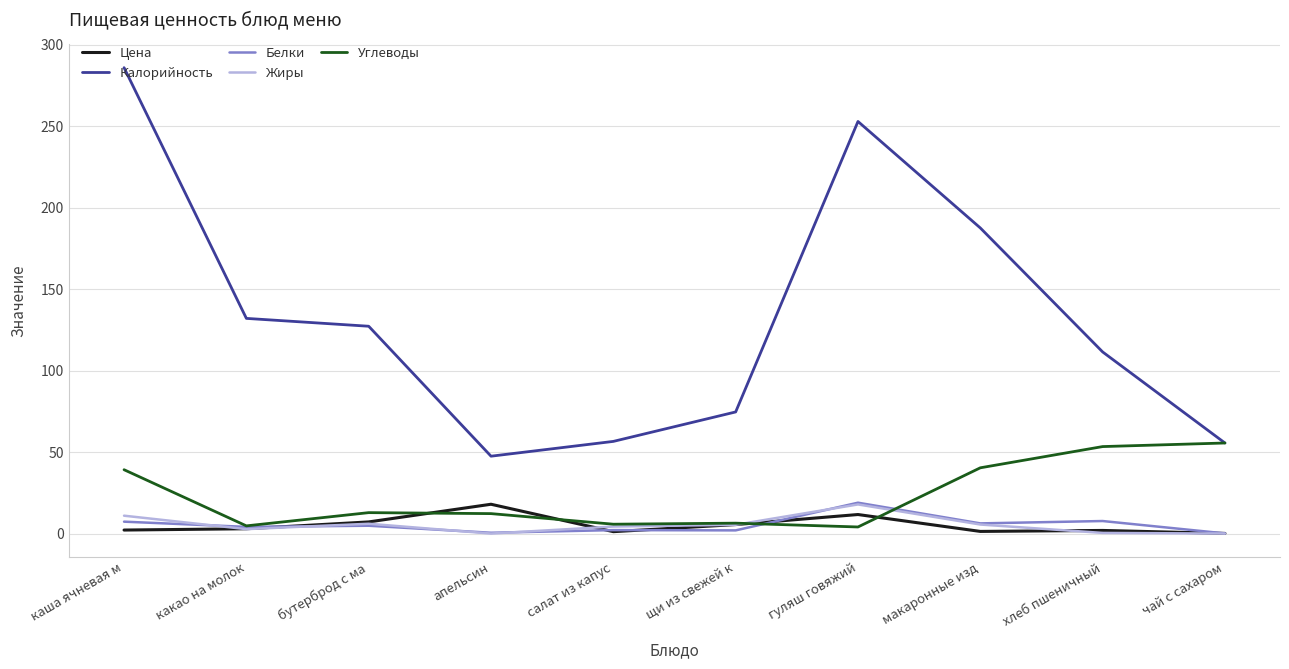

What are all the series names shown in the legend?

Цена, Калорийность, Белки, Жиры, Углеводы